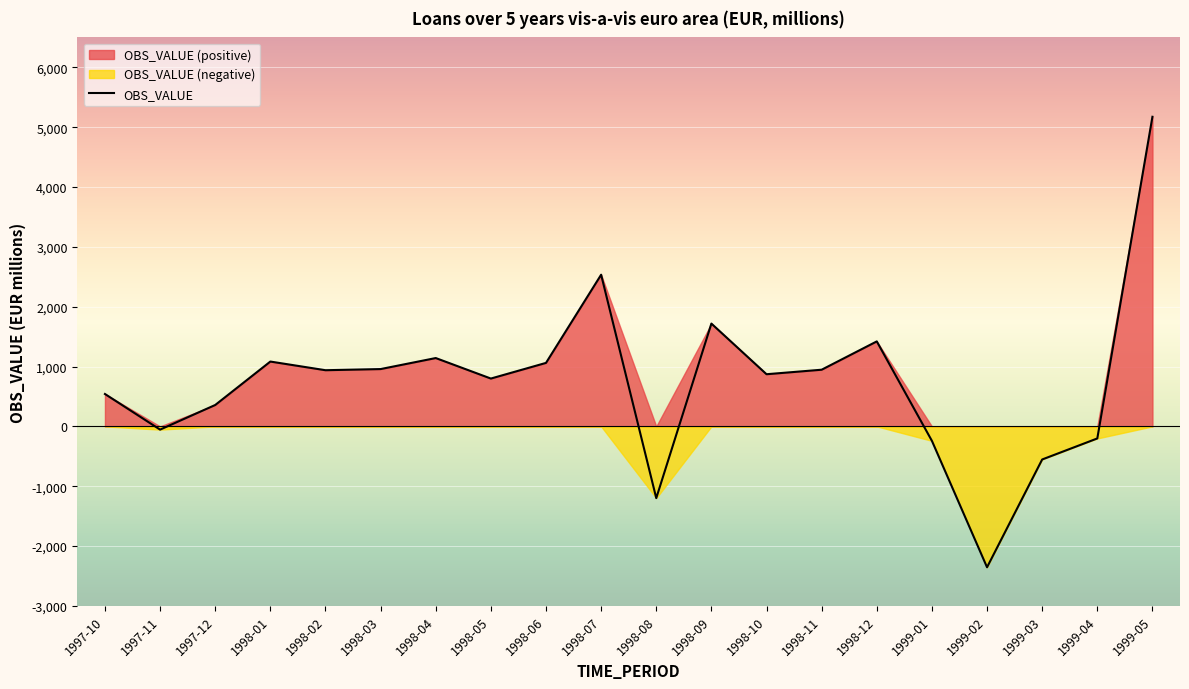

How many lines are shown in the chart?

1